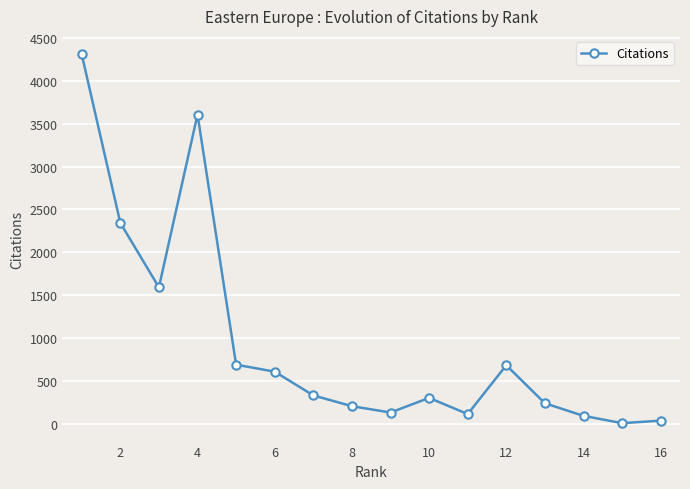

How many lines are shown in the chart?

1